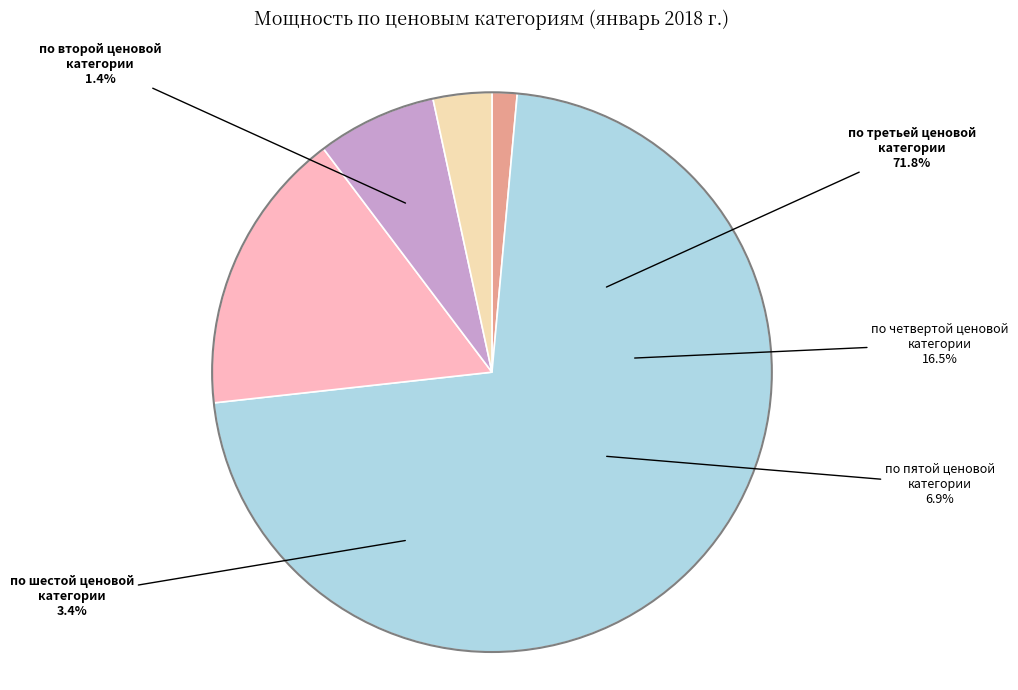

What is the ratio of the value at по третьей ценовой категории to the value at по второй ценовой категории?

49.8